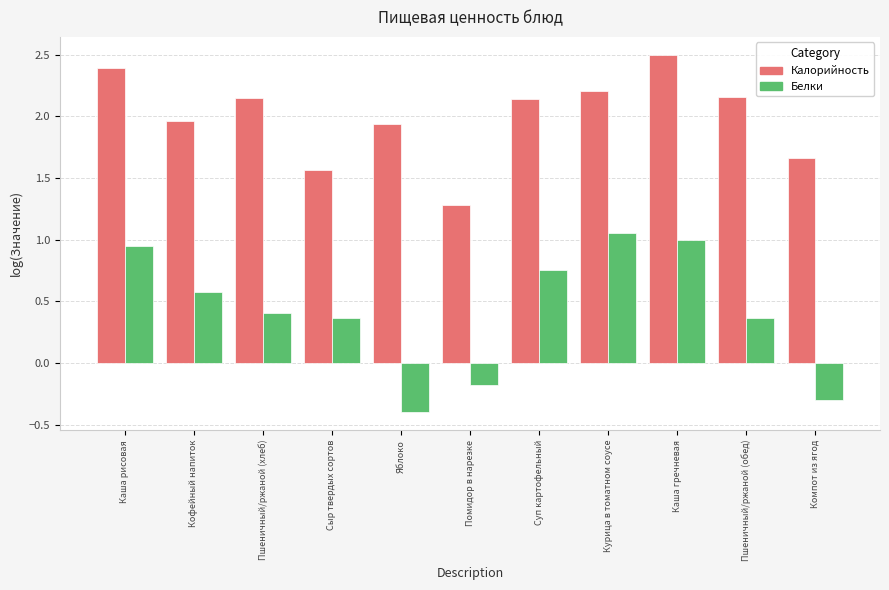

What is the total value across all series at Курица в томатном соусе?

3.3